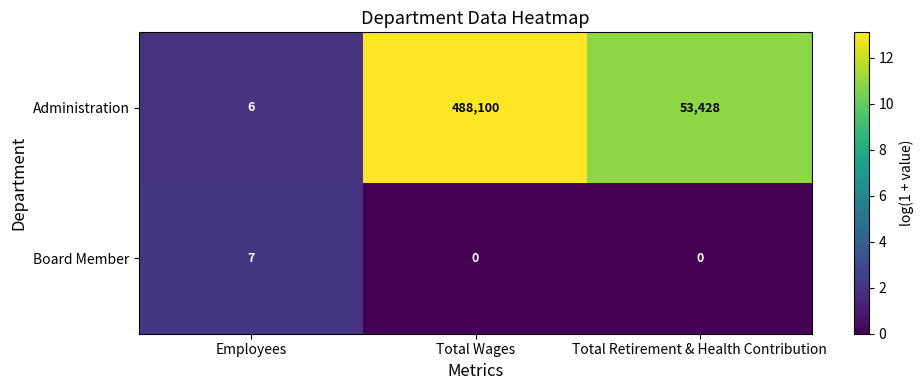

What is the greatest value displayed?

488100